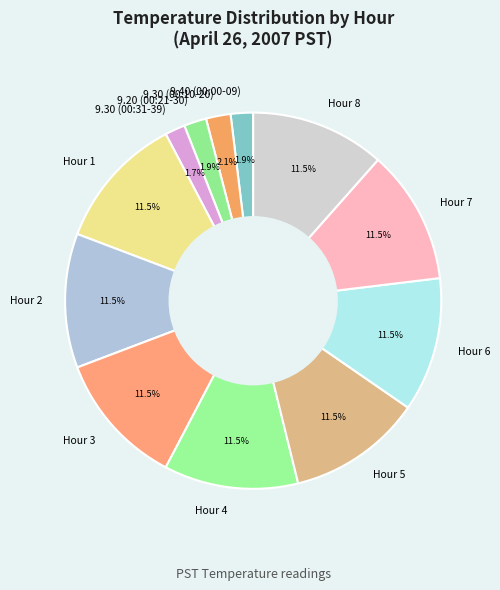

What is the ratio of the value at Hour 5 to the value at Hour 2?

1.0